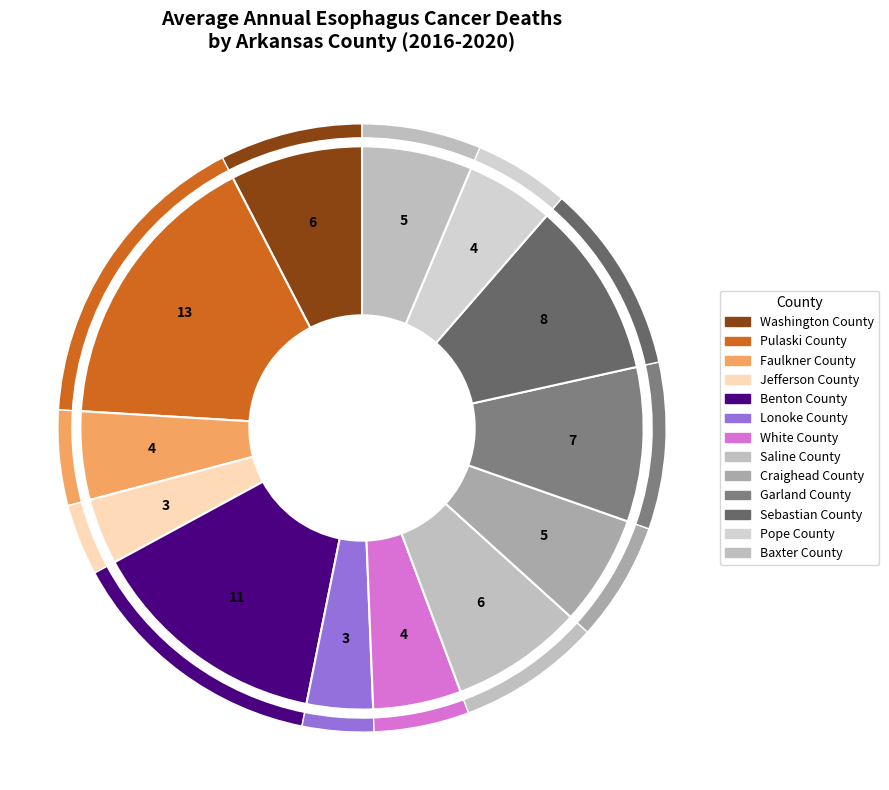

Rank the categories by value from highest to lowest.

Pulaski County, Benton County, Sebastian County, Garland County, Washington County, Saline County, Craighead County, Baxter County, Faulkner County, White County, Pope County, Jefferson County, Lonoke County